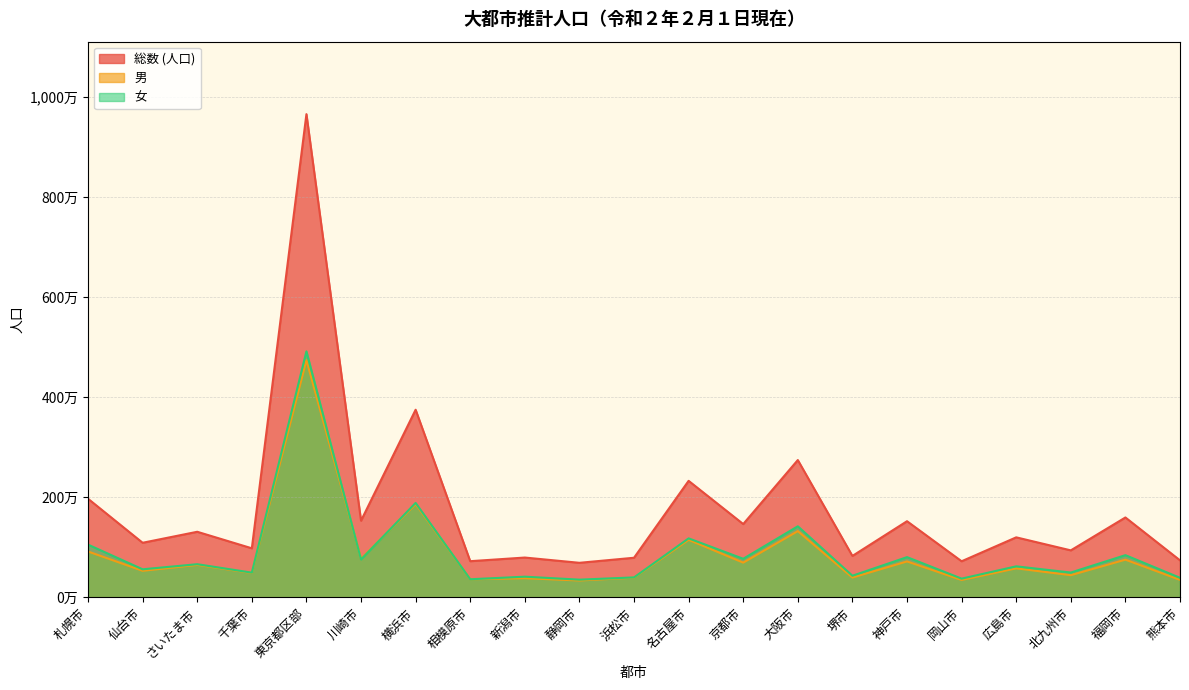

At which label is 男 closest to 2538553?

横浜市